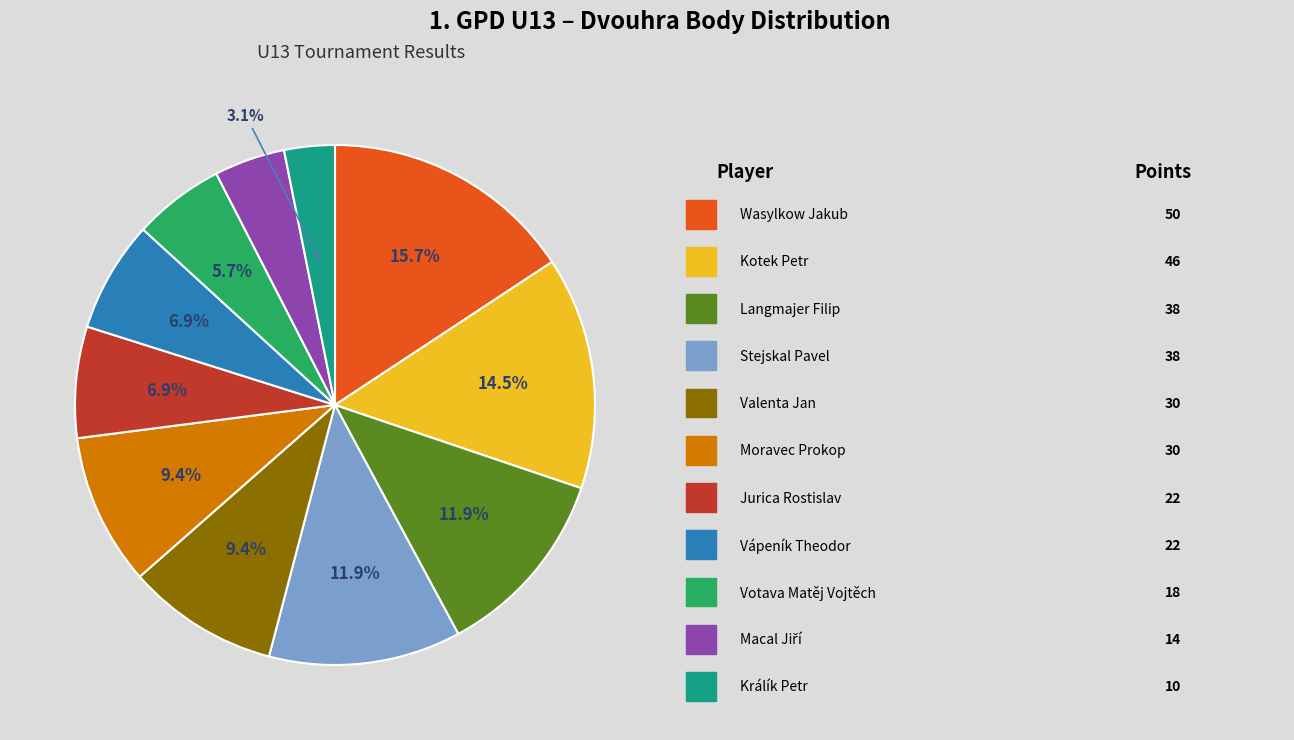

To the nearest percent, what is the average slice percentage?

9%